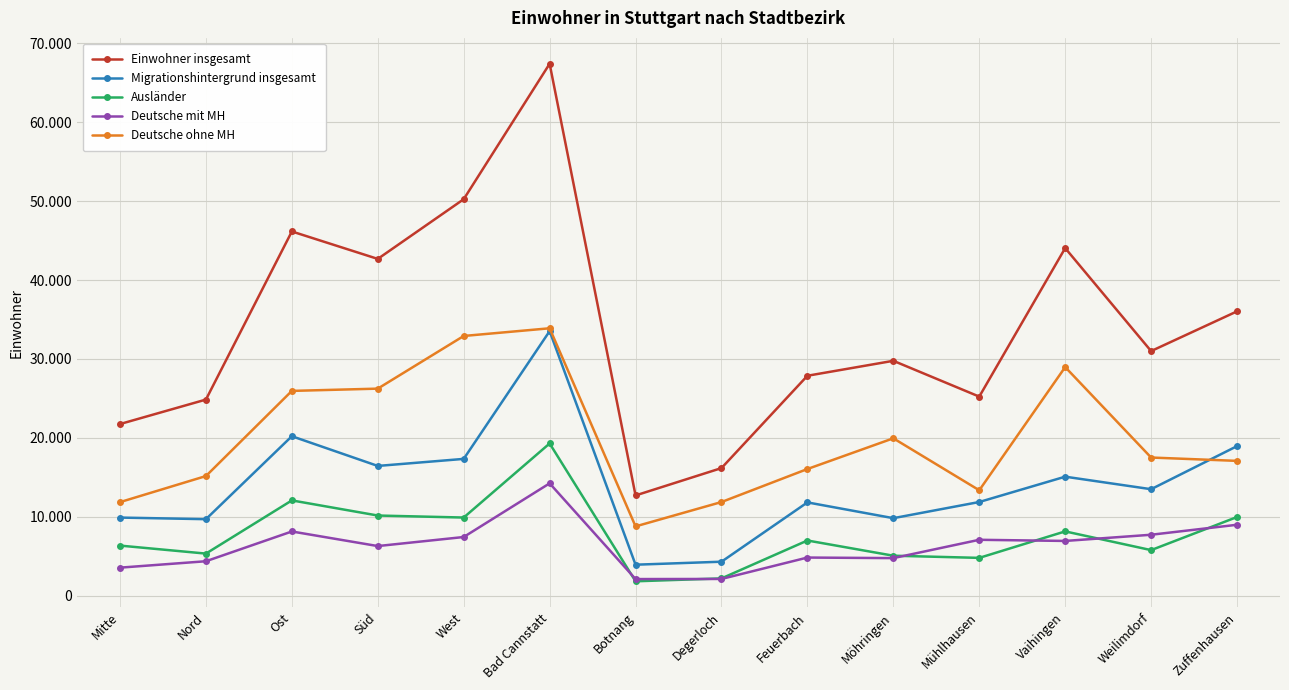

True or false: Deutsche ohne MH and Deutsche mit MH intersect in this chart.

False